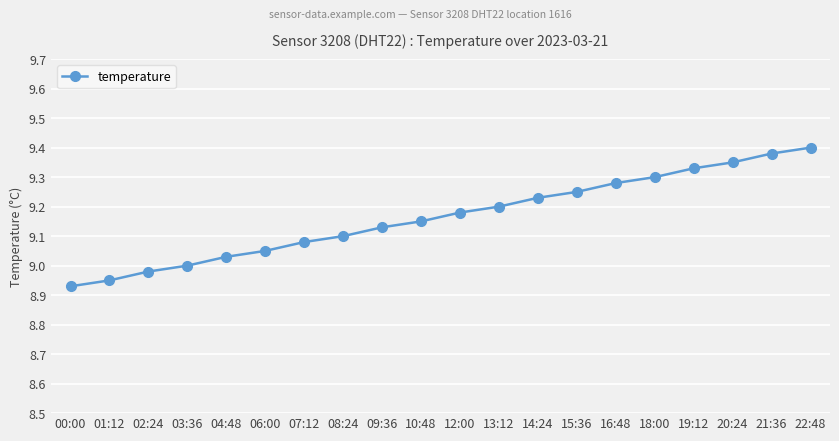

What is the sum of all values?

183.3